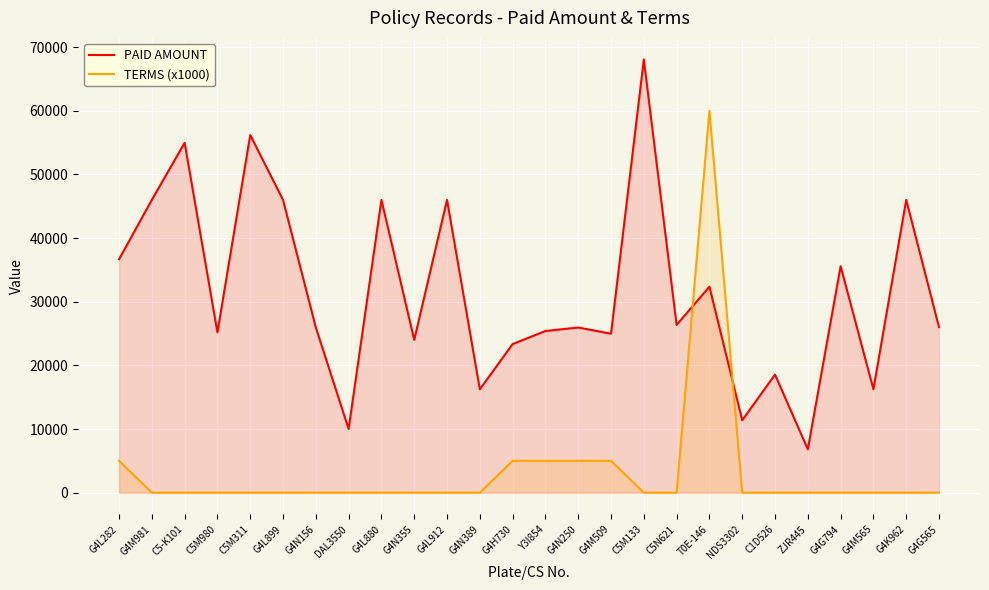

In PAID AMOUNT, how many points are lower than both neighbors (excluding endpoints)?

9